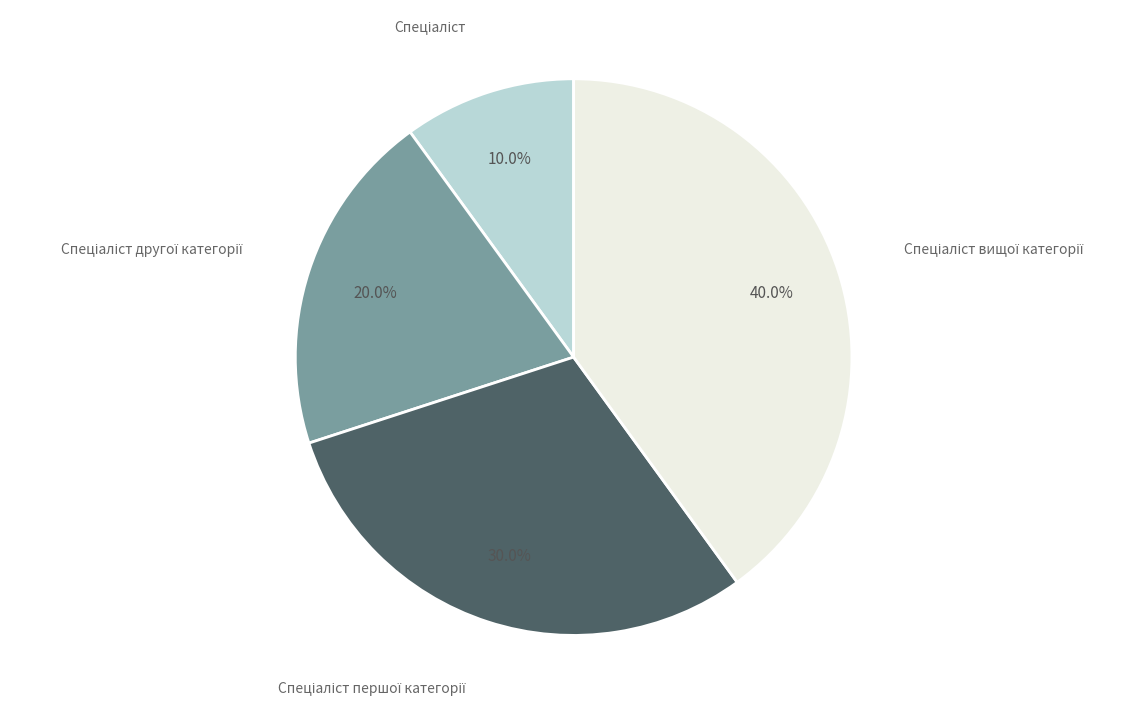

Is there a majority slice in this chart?

No